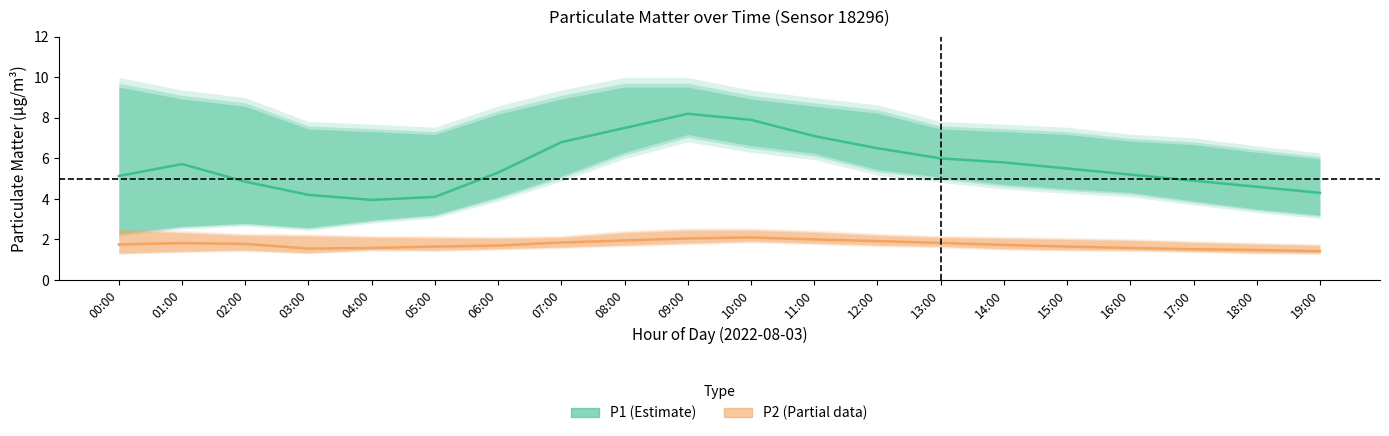

What is the label of the 7th point from the left?

06:00